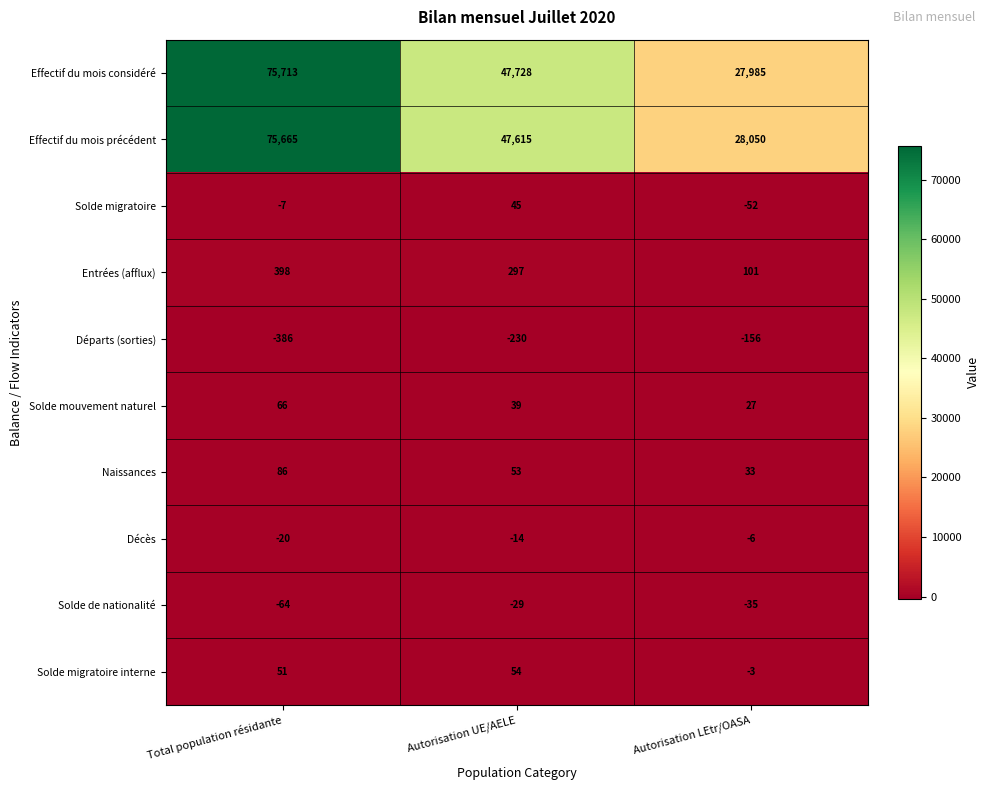

Which category has the lowest value in the Entrées (afflux) series?

Autorisation LEtr/OASA